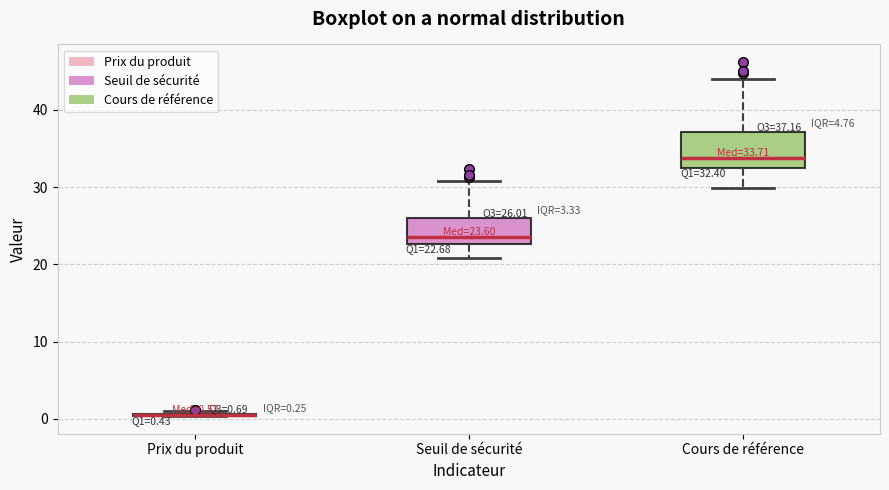

Which box is the tallest, from its lower edge to its upper edge?

Cours de référence